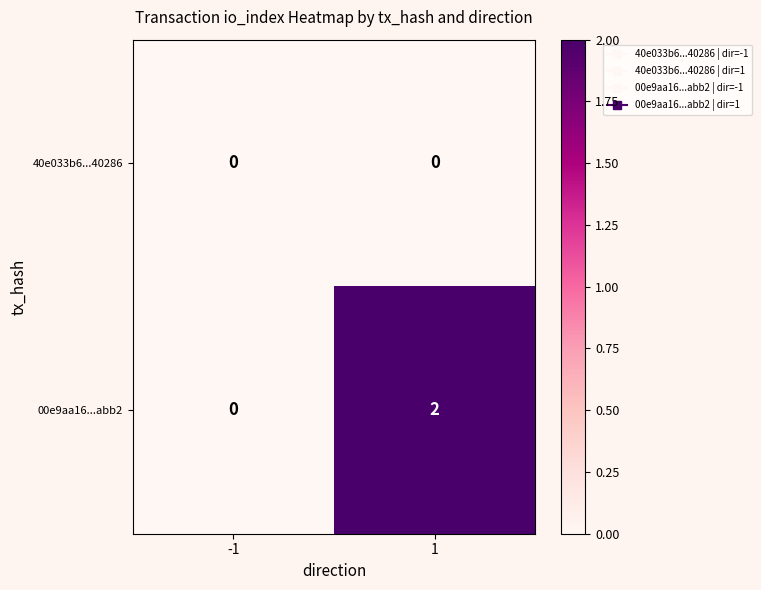

At which category does the chart reach its peak across all series?

1